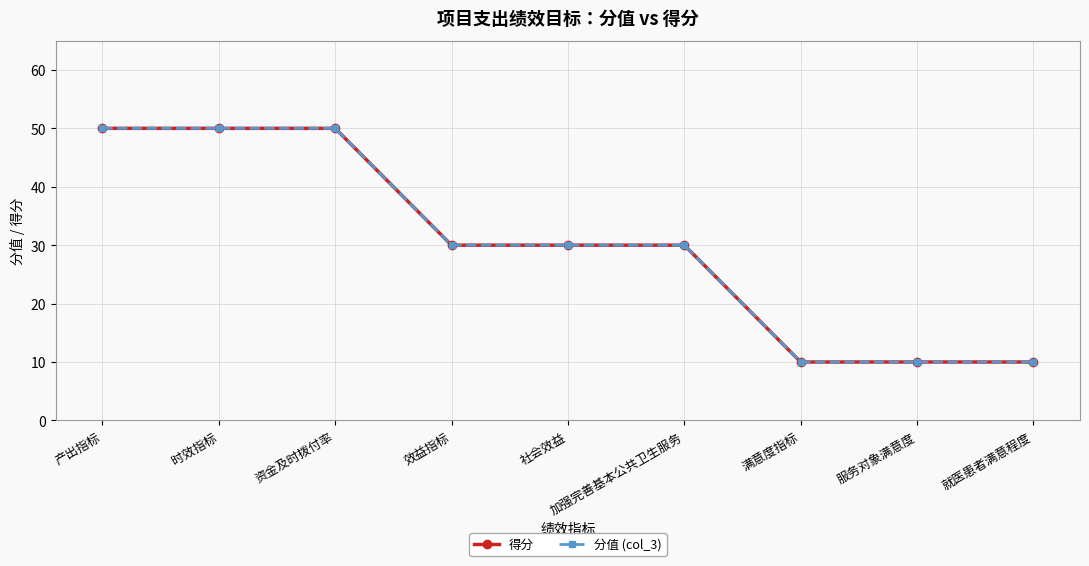

What is the sum of the 分值 (col_3) values at 服务对象满意度 and 效益指标?

40